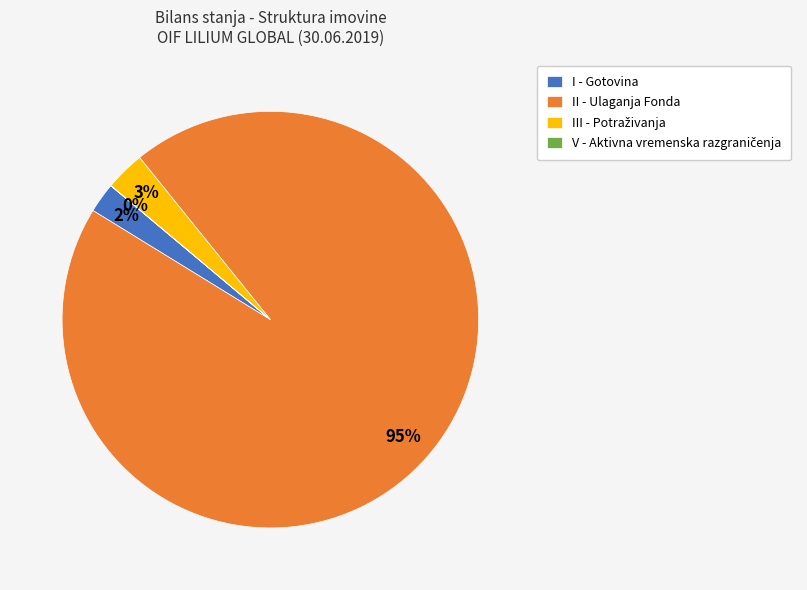

Between II - Ulaganja Fonda and I - Gotovina, which is larger?

II - Ulaganja Fonda